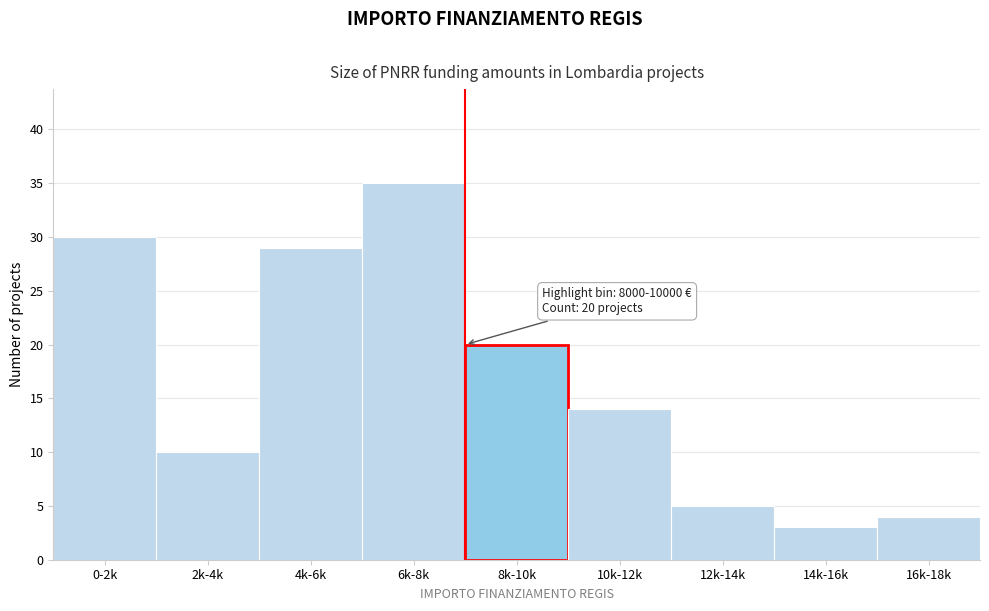

Reading right to left, transcribe all the data shown in this chart.

4	3	5	14	20	35	29	10	30